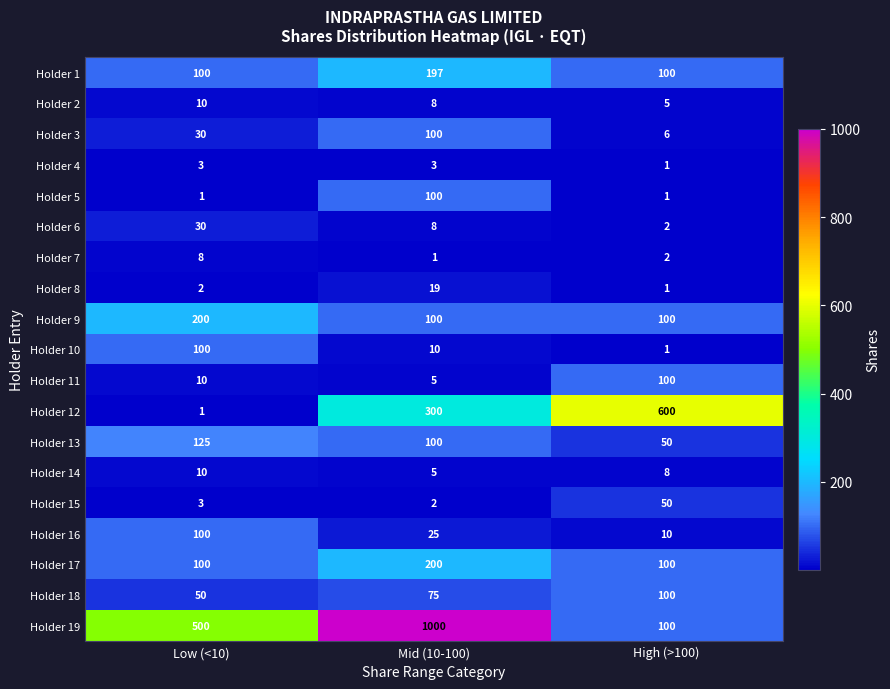

What is the greatest value displayed?

1000